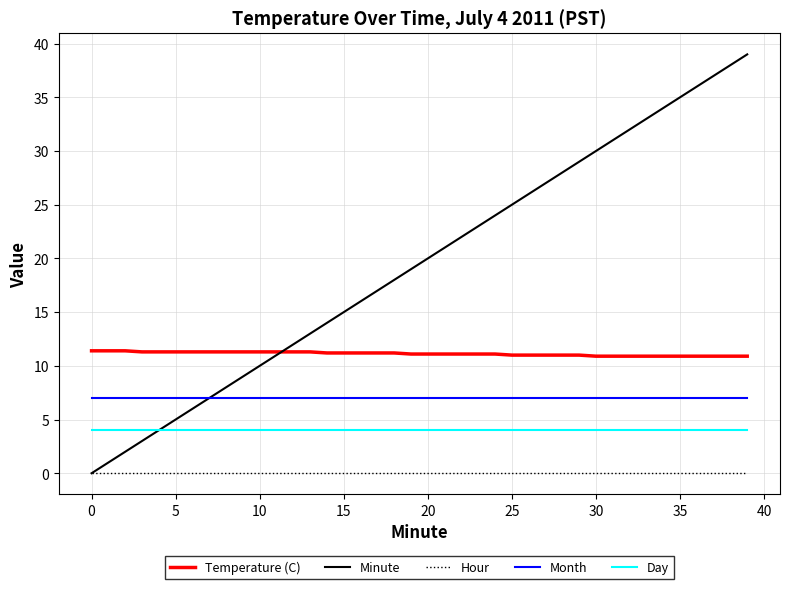

Which series has the largest total across all categories?

Minute